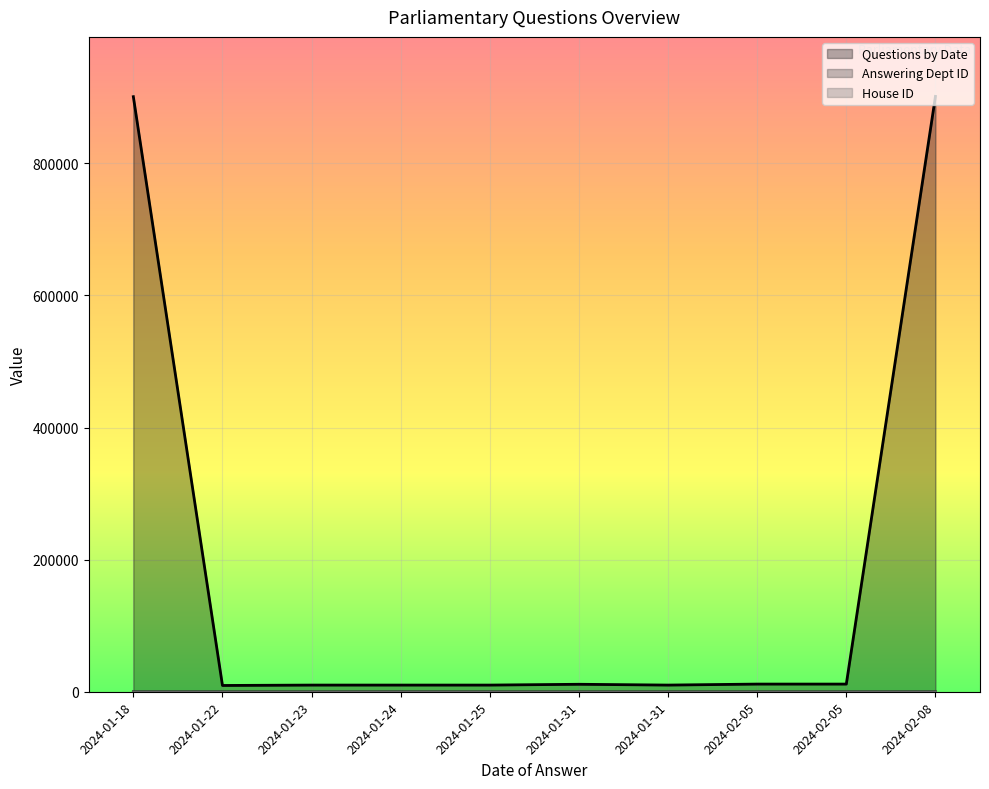

The House ID series shows 1 at 2024-02-08. True or false?

True